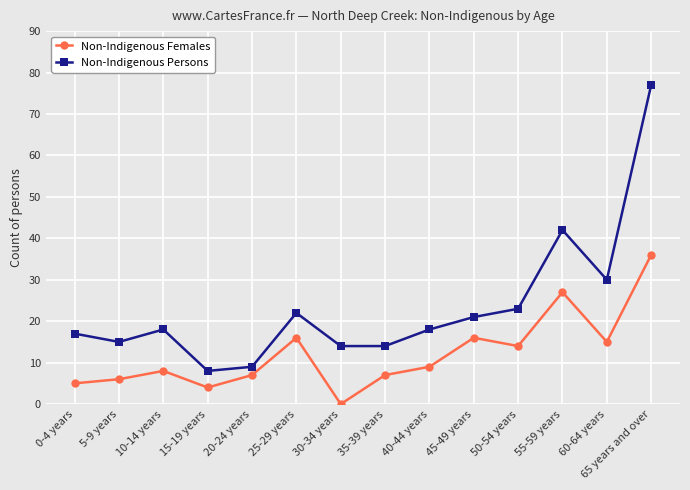

At which category is the sum across all series the highest?

65 years and over